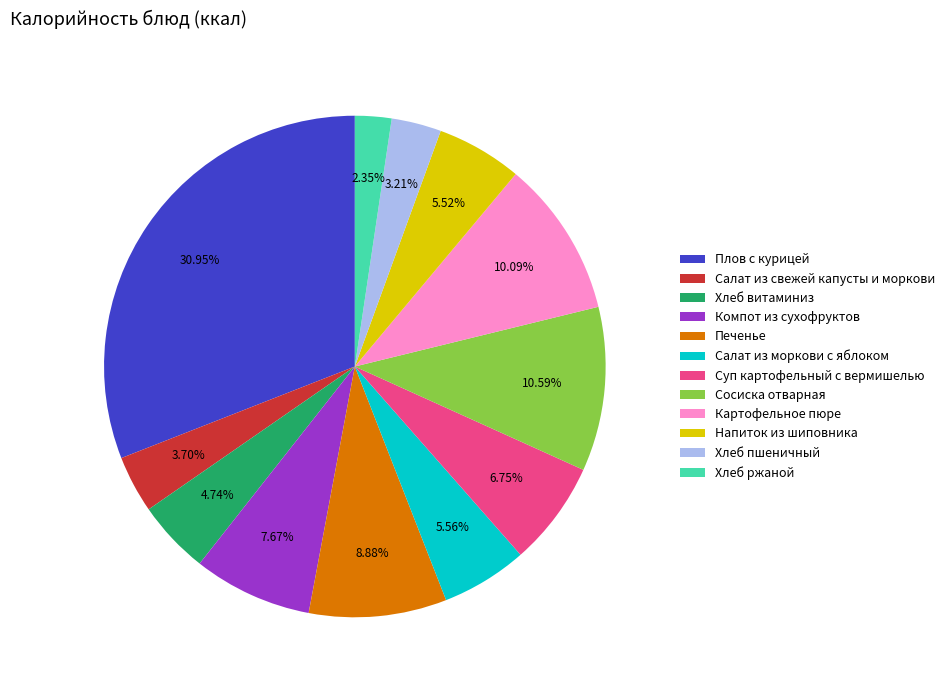

What is the ratio of the value at Печенье to the value at Хлеб пшеничный?

2.8